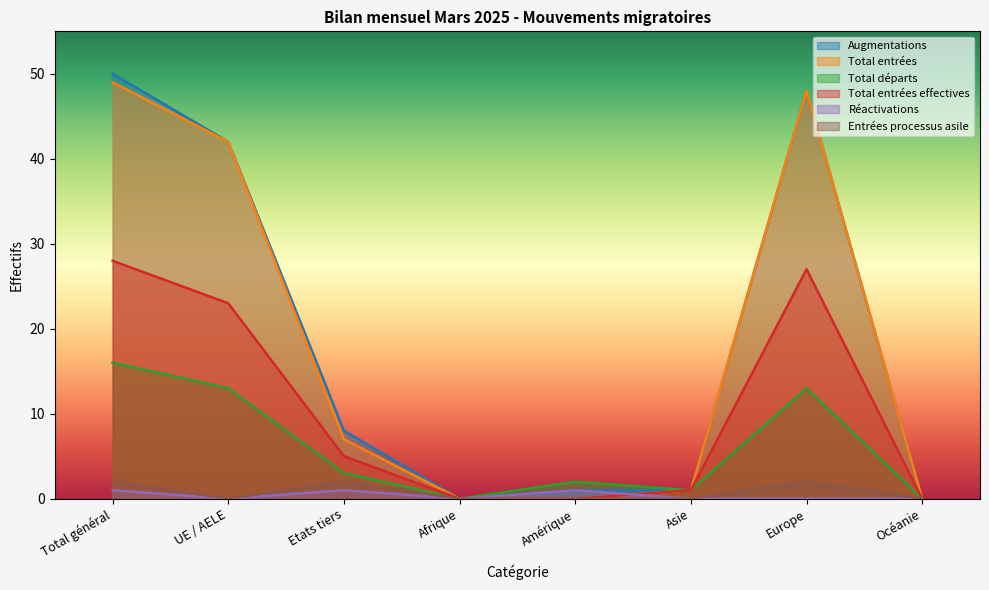

At which label does Réactivations reach its peak?

Total général